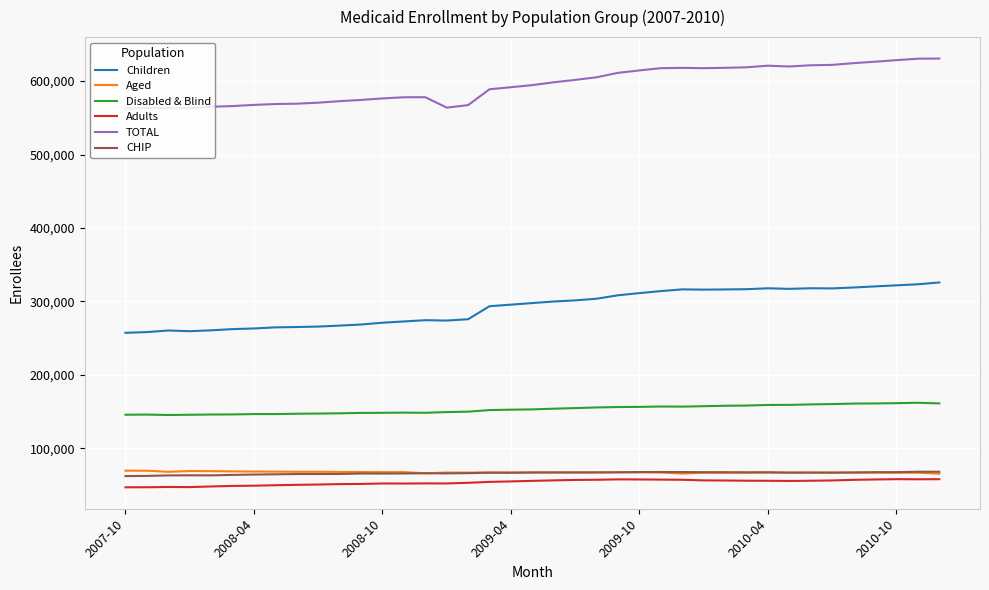

True or false: Aged and TOTAL intersect in this chart.

False